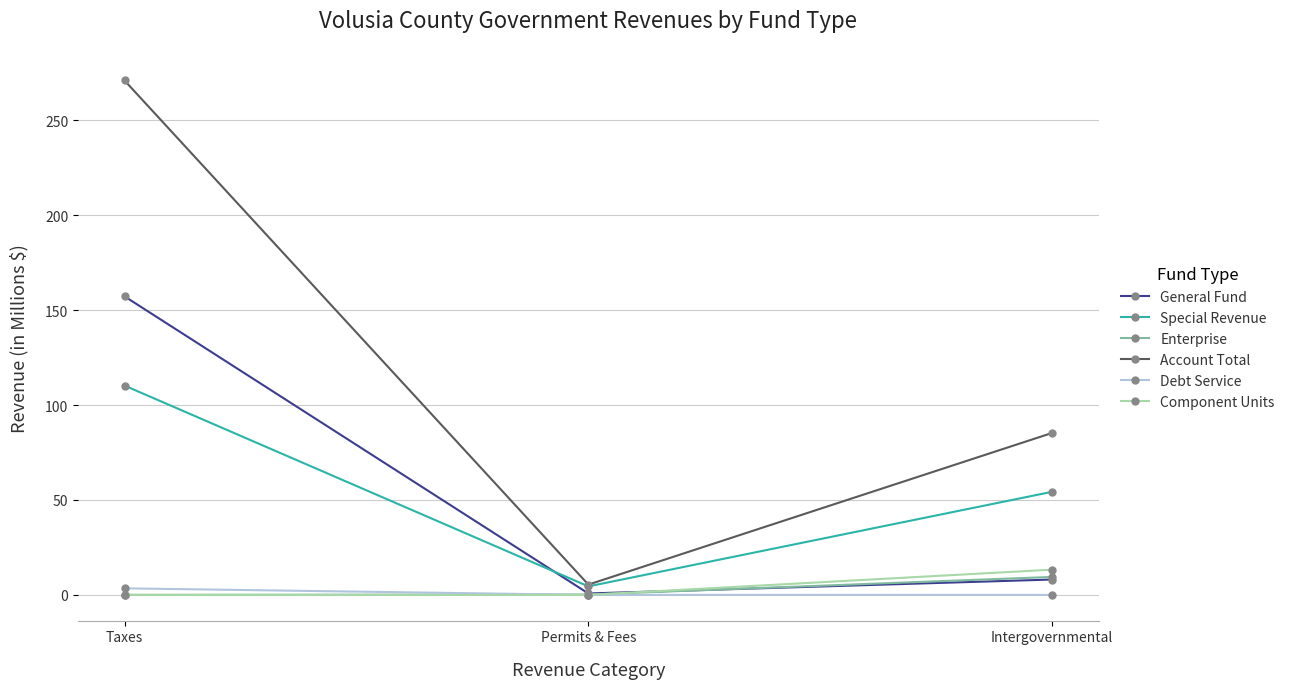

What is the minimum value for Special Revenue?

4.5